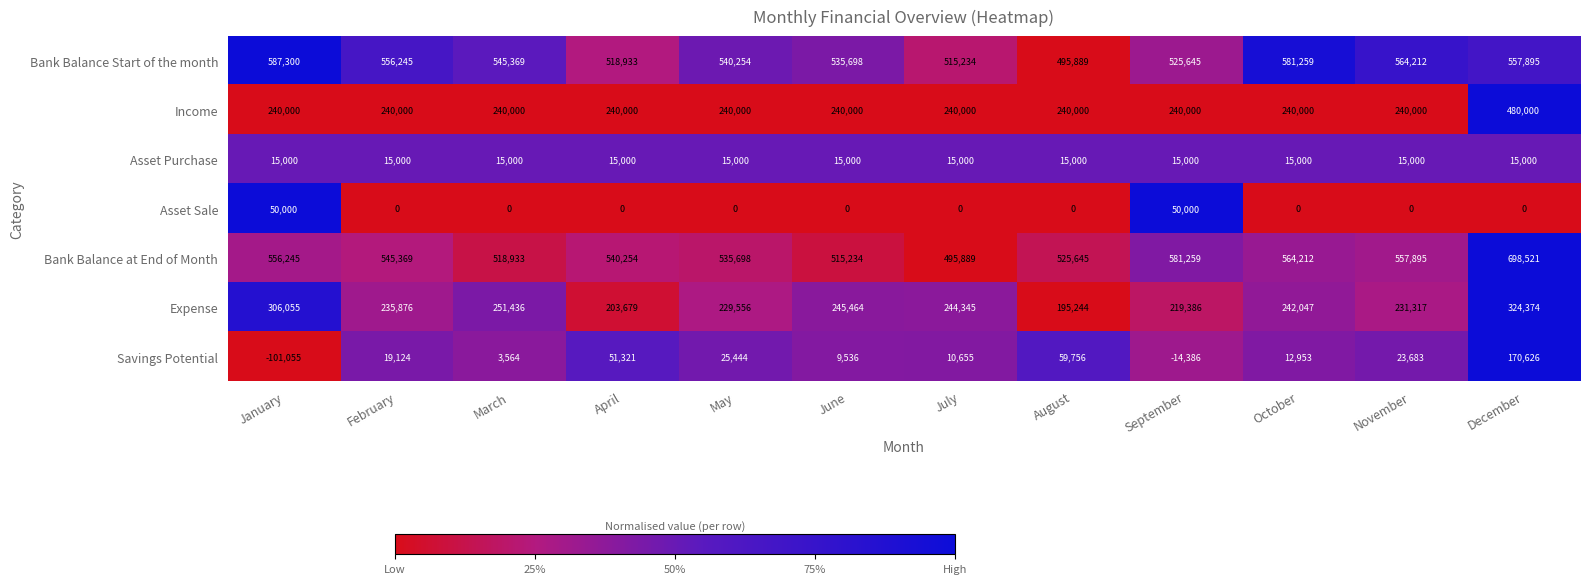

Where is Expense nearest to the value 259809?

March